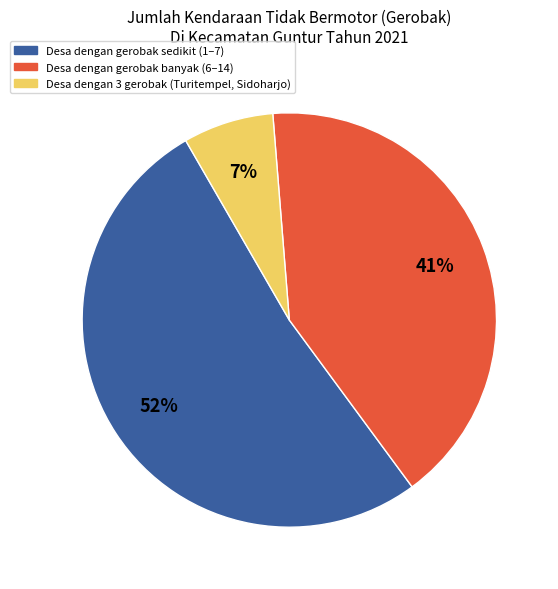

To the nearest percent, what is the difference between the largest and smallest slice percentages?

45%